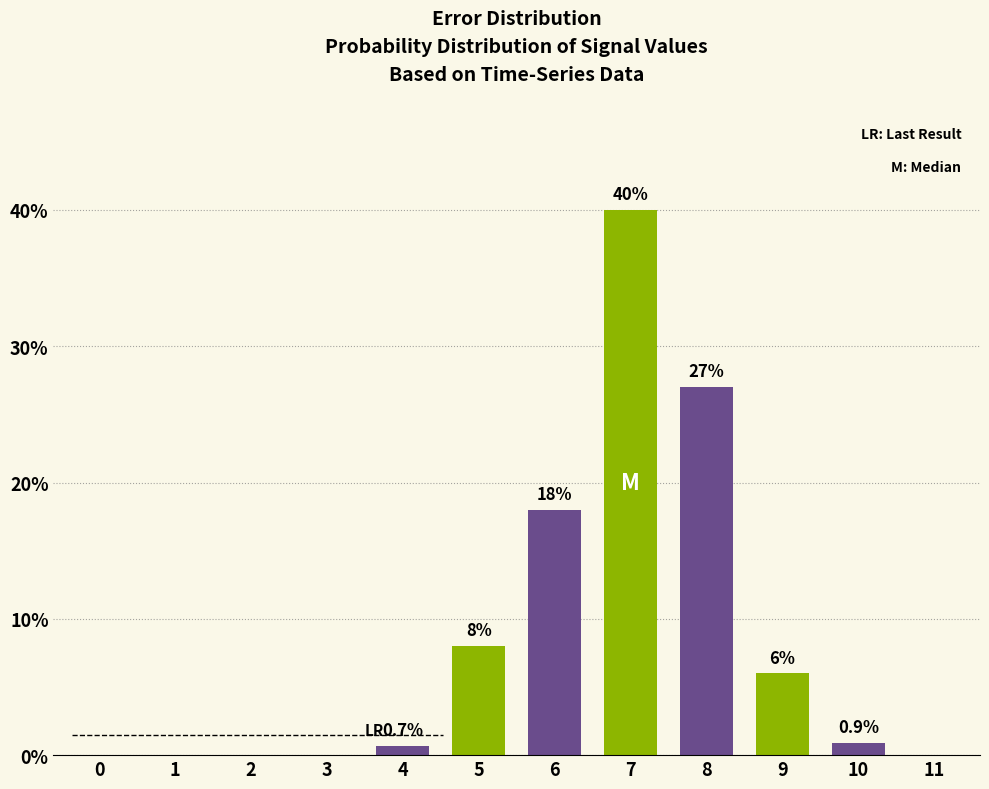

Reading right to left, extract all data points from this chart.

11=0.0	10=0.9	9=6.0	8=27.0	7=40.0	6=18.0	5=8.0	4=0.7	3=0.0	2=0.0	1=0.0	0=0.0